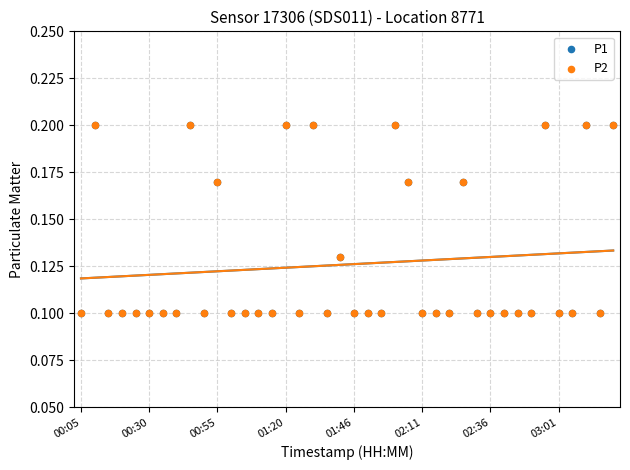

Which series contains the lowest Y value?

P1